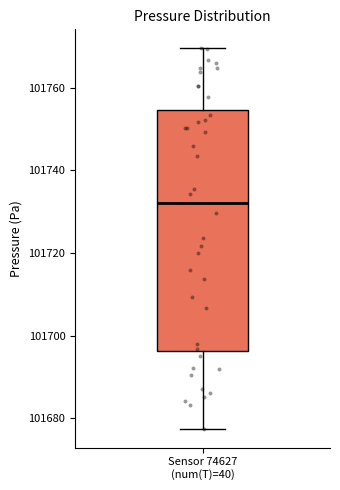

Read this box plot against the y-axis: the position of the median line, the range covered by the box, and the ends of both whiskers. The values are not printed on the chart, so give them approximately, as read against the axis.

median 101732, box 101696 to 101754, whiskers 101678 to 101770